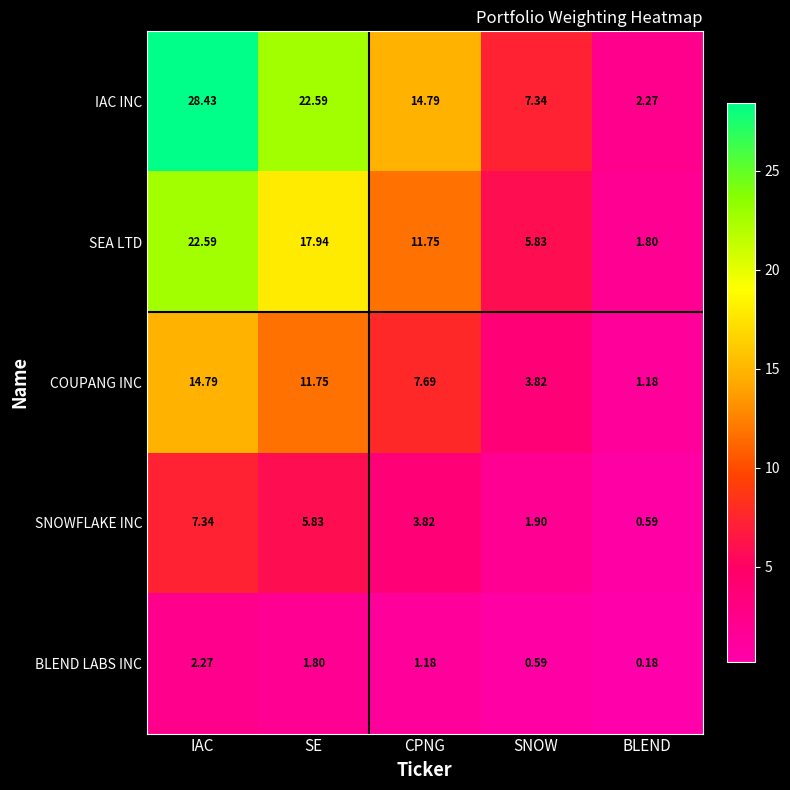

Between SE and CPNG, which series saw the biggest shift?

IAC INC